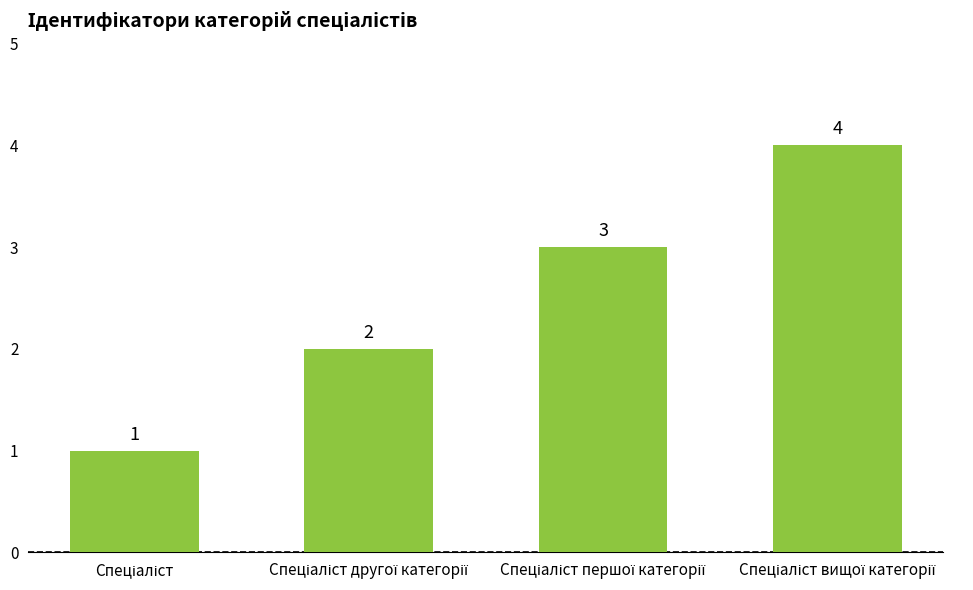

What is the difference between the second highest and second lowest values?

1